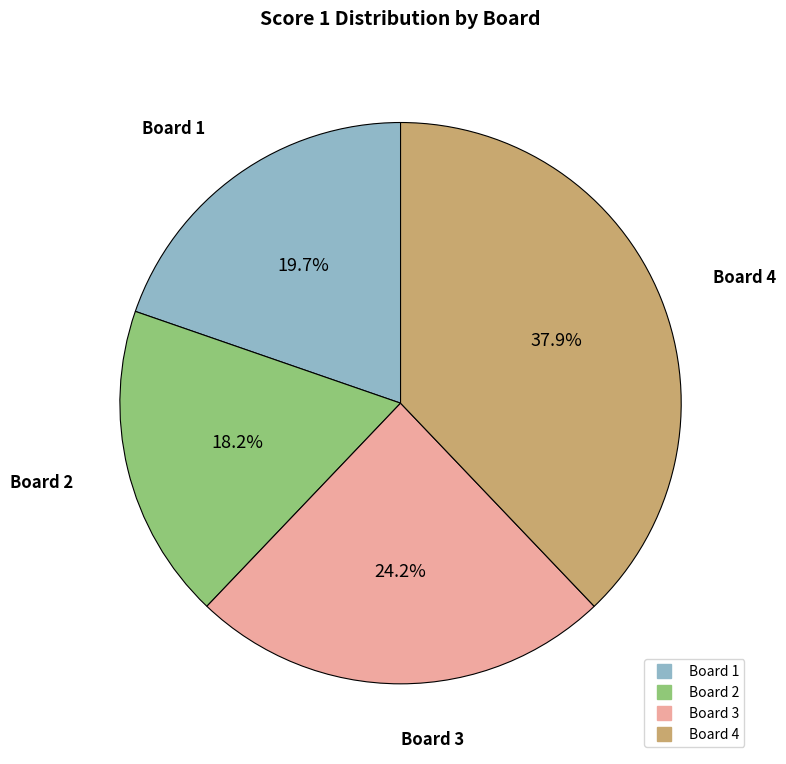

Combined, do Board 1 and Board 2 account for over 50%?

No